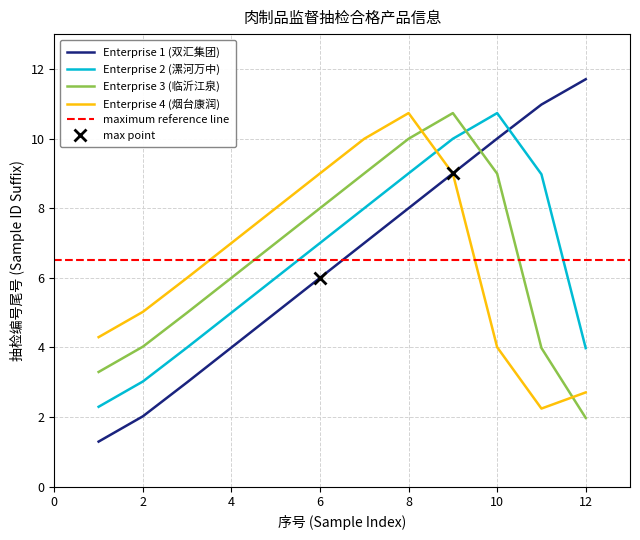

What are all the series names shown in the legend?

Enterprise 1 (双汇集团), Enterprise 2 (漯河万中), Enterprise 3 (临沂江泉), Enterprise 4 (烟台康润)